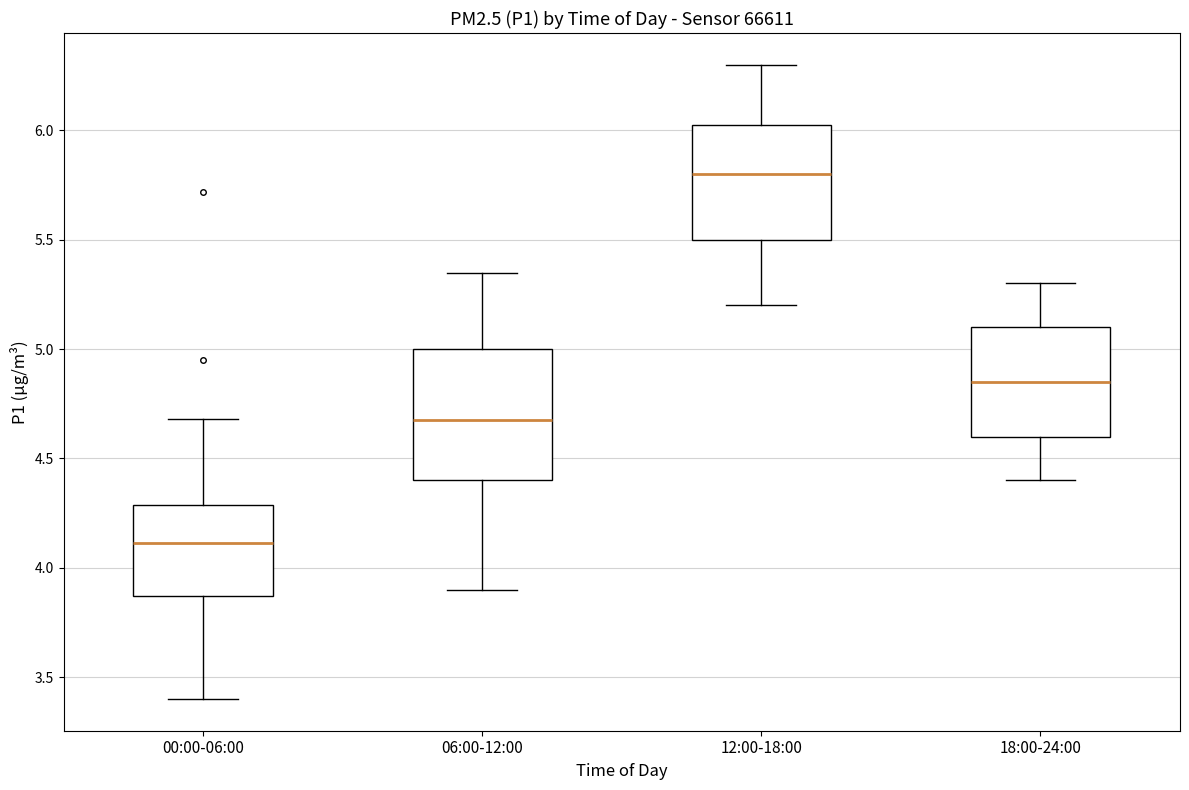

Where does the median line of the box for 18:00-24:00 sit on the y-axis? The values are not printed on the chart, so give them approximately, as read against the axis.

4.85